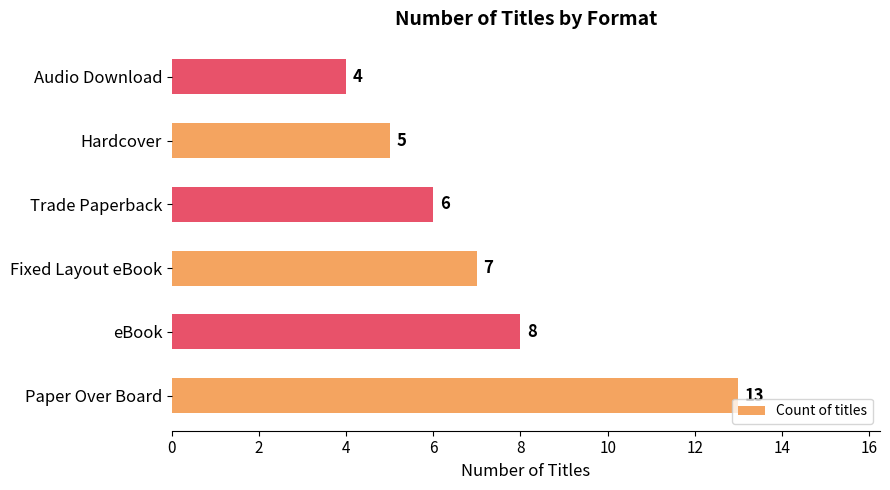

What is the minimum value shown in the chart?

4